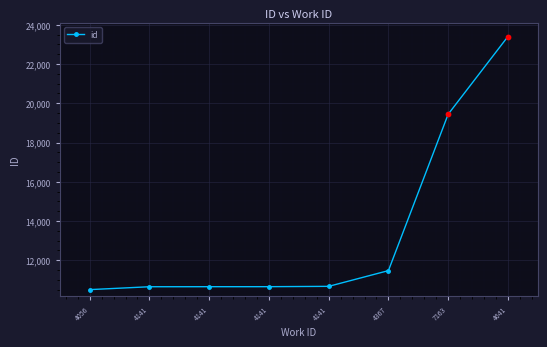

How many lines are shown in the chart?

1